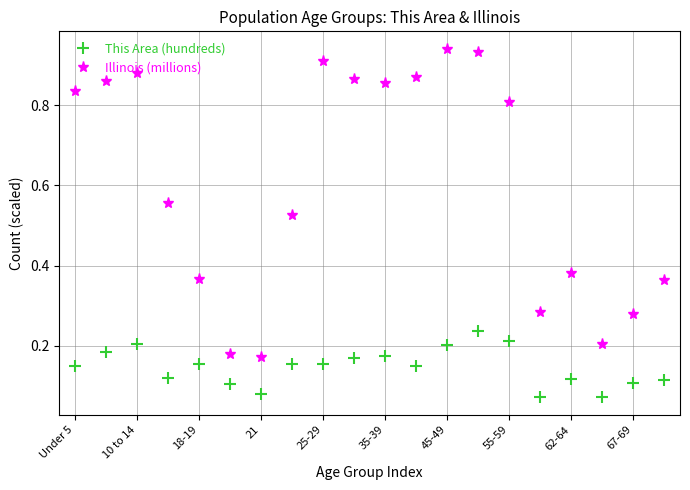

True or false: Illinois (millions) and This Area (hundreds) intersect in this chart.

False